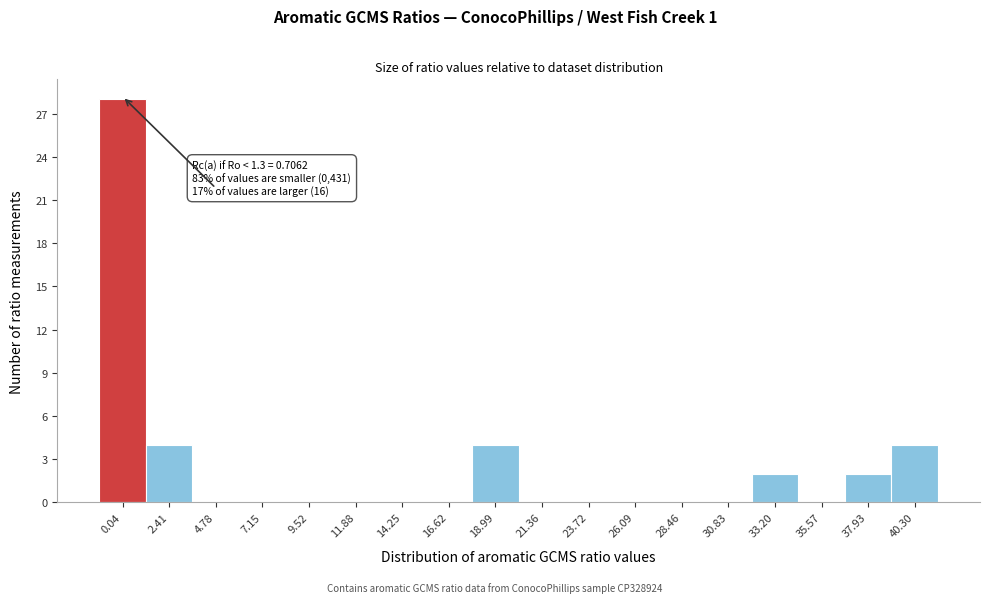

Reading left to right, extract all data points from this chart.

0.04=28	2.41=4	4.78=0	7.15=0	9.52=0	11.88=0	14.25=0	16.62=0	18.99=4	21.36=0	23.72=0	26.09=0	28.46=0	30.83=0	33.20=2	35.57=0	37.93=2	40.30=4